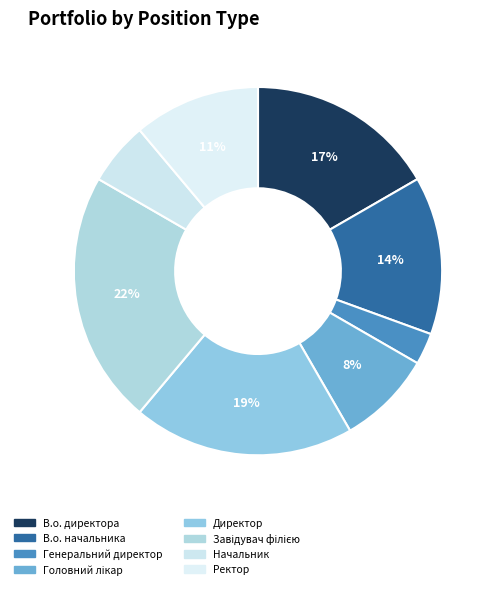

How many segments does this pie chart have?

8